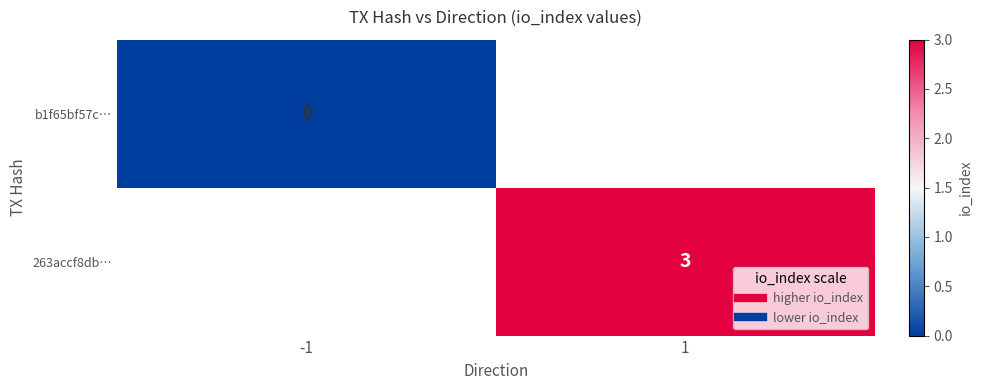

Is the value of b1f65bf57c… at -1 greater than the value of 263accf8db… at -1?

No